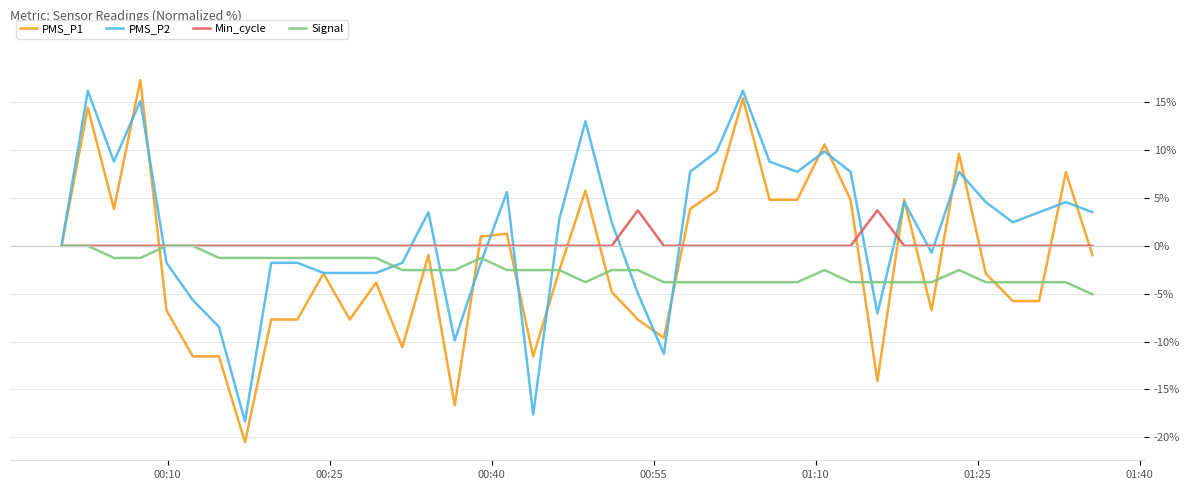

How many values in the PMS_P2 series exceed 2?

22